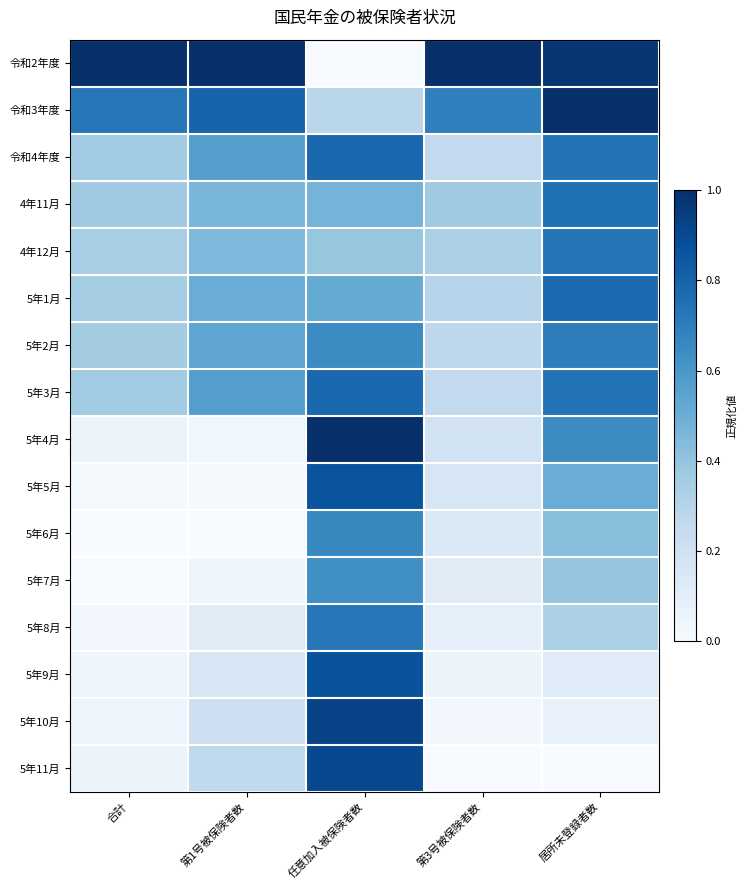

List the series in order of their peak value, lowest first.

5年7月, 5年6月, 5年2月, 5年8月, 4年12月, 4年11月, 5年1月, 令和4年度, 5年3月, 5年5月, 5年9月, 5年11月, 5年10月, 令和2年度, 令和3年度, 5年4月